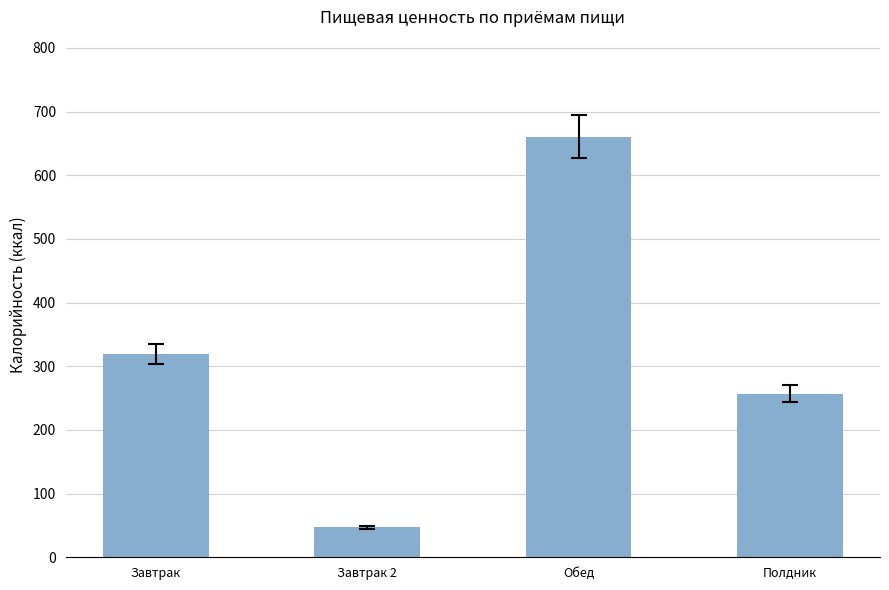

Is it true that the value at Завтрак 2 is 47.0?

True